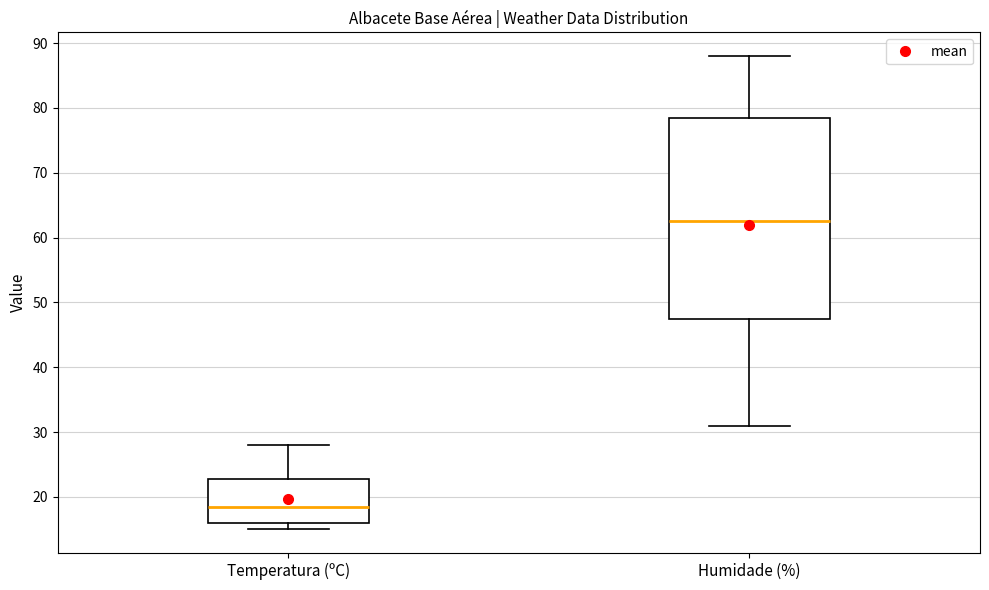

Which box's median line is the lowest?

Temperatura (ºC)